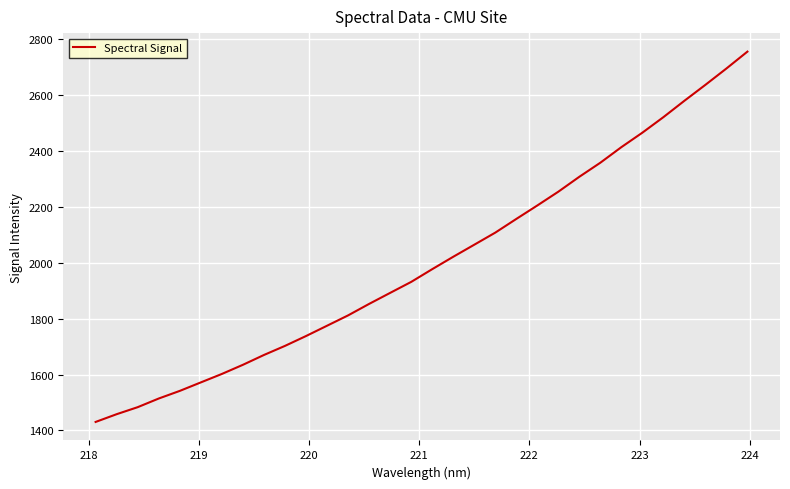

What is the greatest value displayed?

2756.4